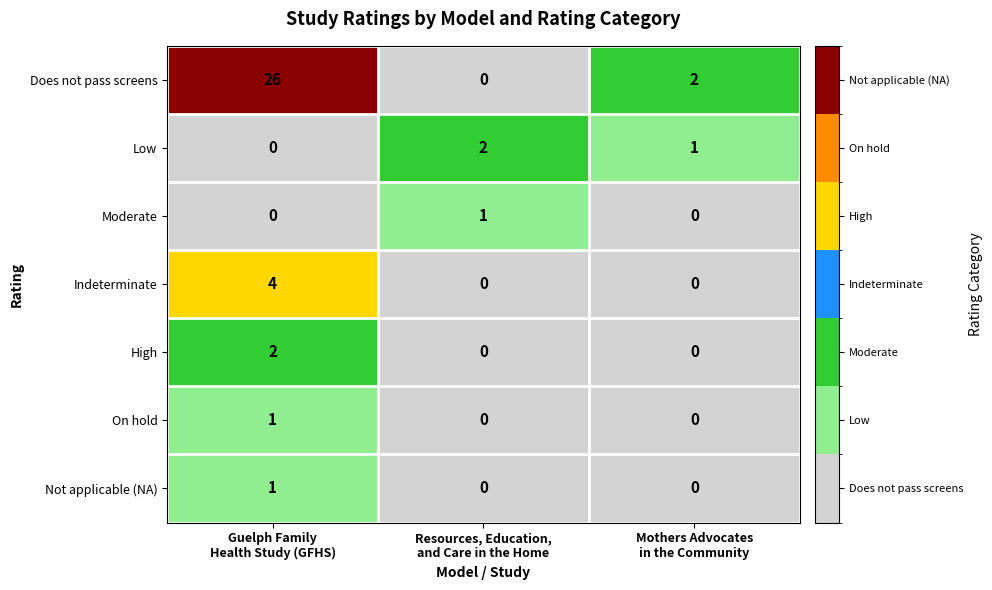

How many On hold values are between 0 and 1?

3